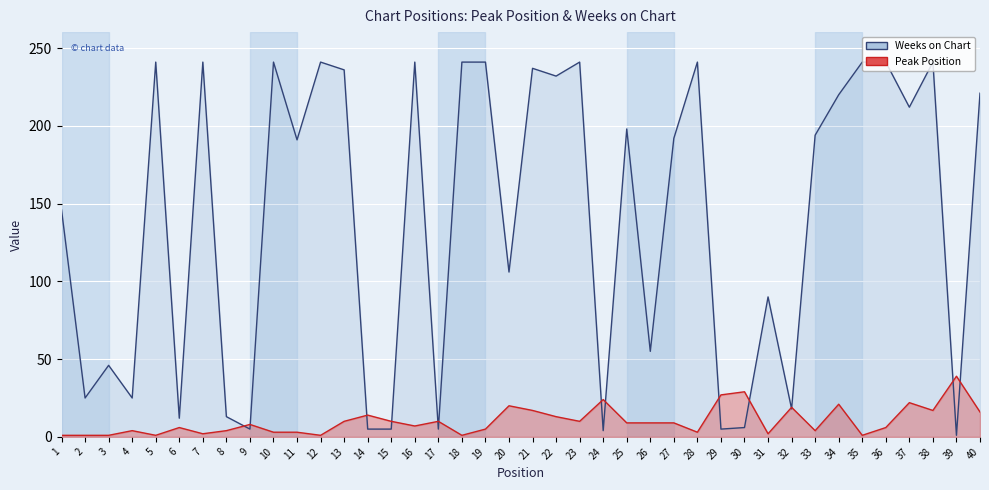

List the series in order of their peak value, highest first.

Weeks on Chart, Peak Position